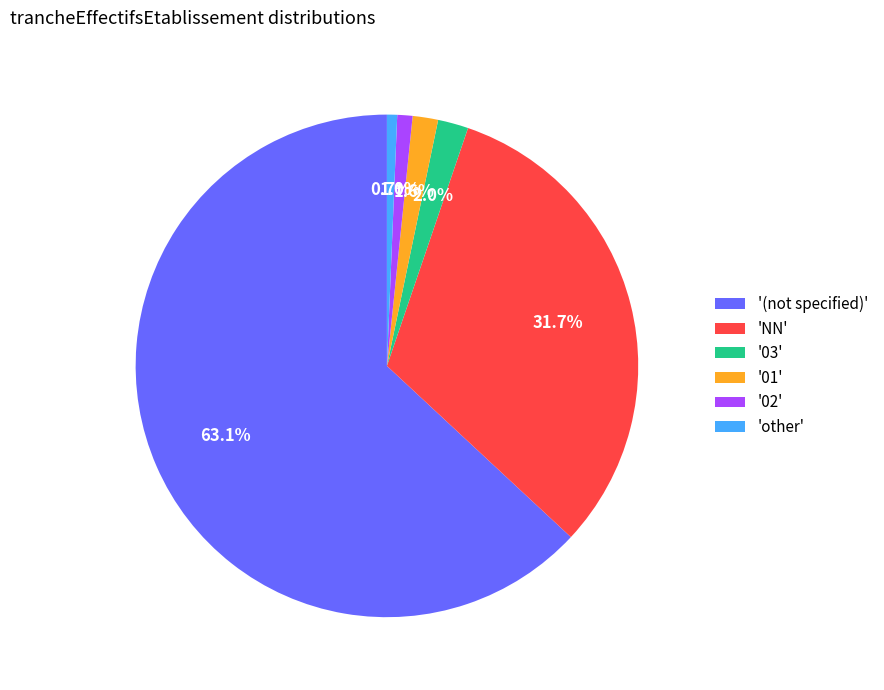

Which category accounts for the majority?

'(not specified)'